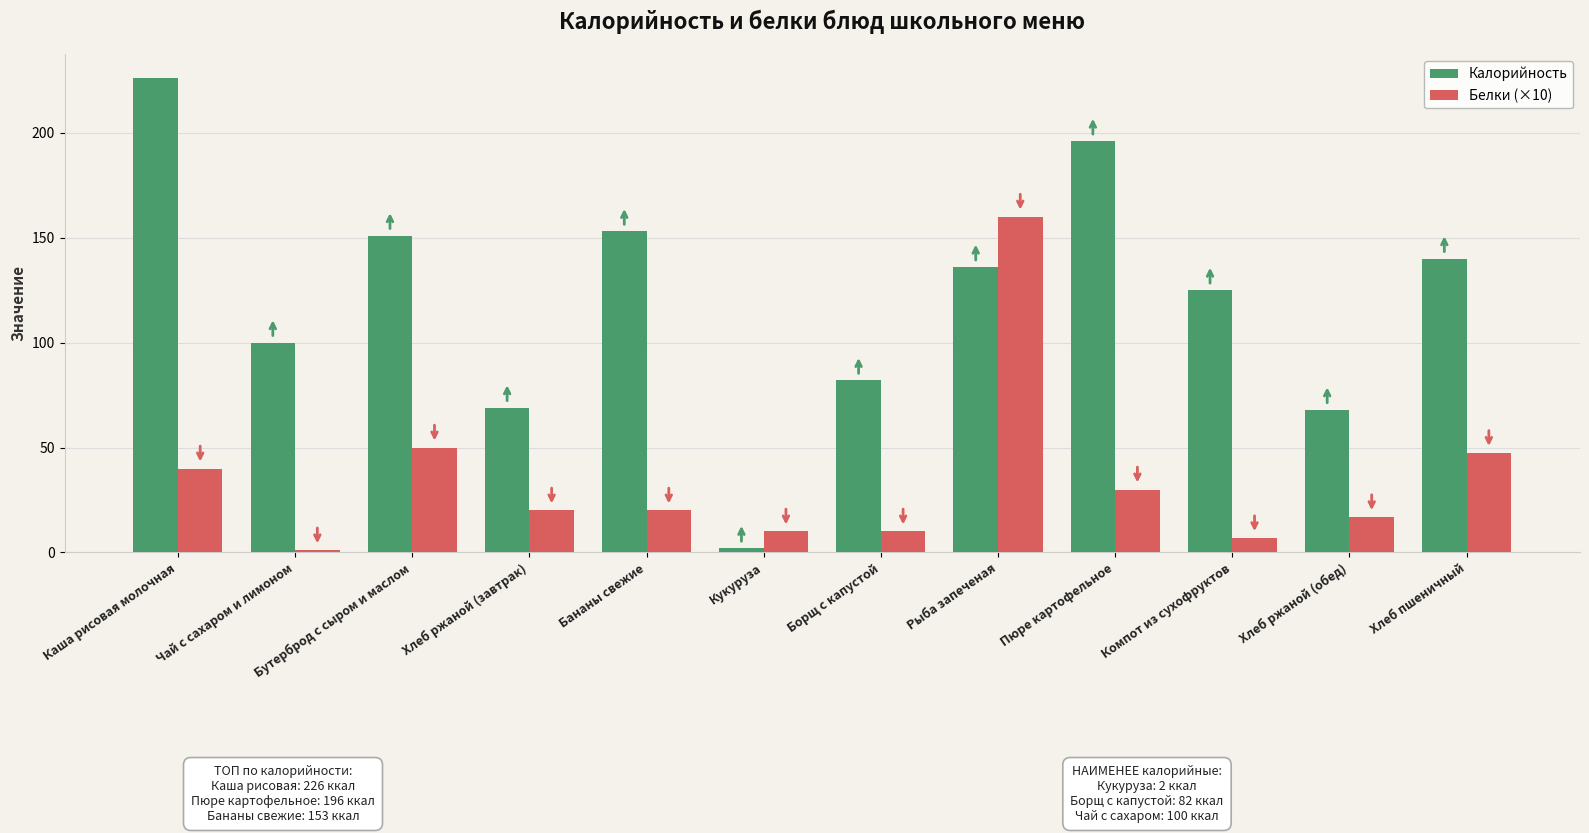

Reading left to right, extract all data points from this chart.

Калорийность: 226.0	100.0	151.0	69.0	153.0	2.0	82.0	136.0	196.0	125.0	68.0	140.0
Белки (×10): 40.0	1.0	50.0	20.0	20.0	10.0	10.0	160.0	30.0	6.8	16.8	47.4